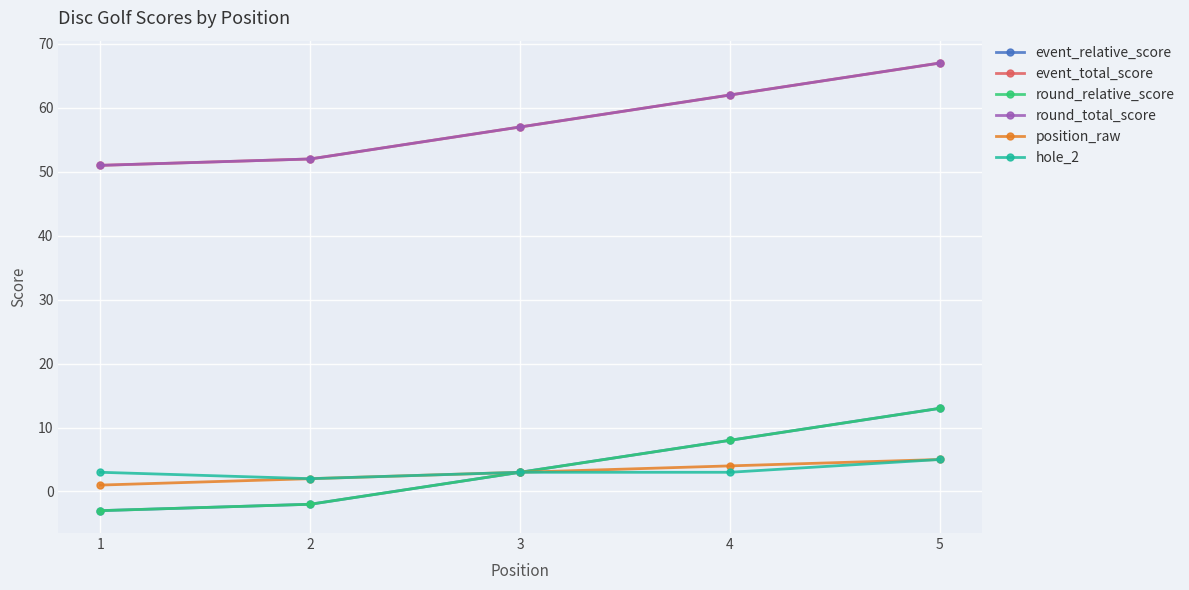

Does the chart have visible grid lines?

Yes